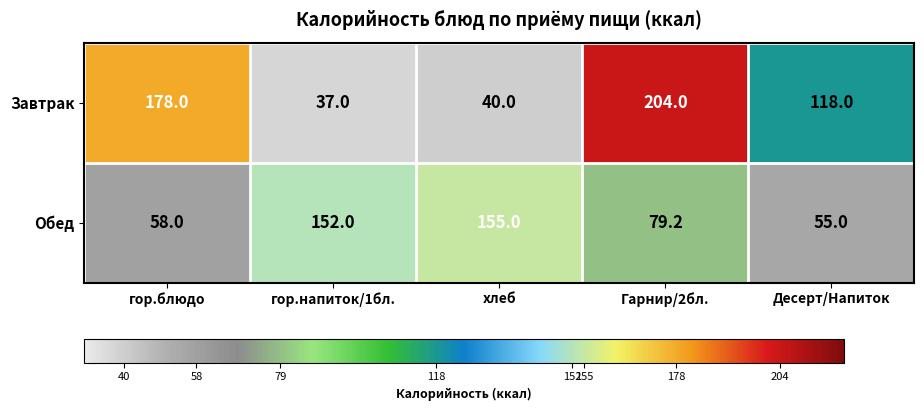

At гор.блюдо, list the series in order from largest to smallest.

Завтрак, Обед